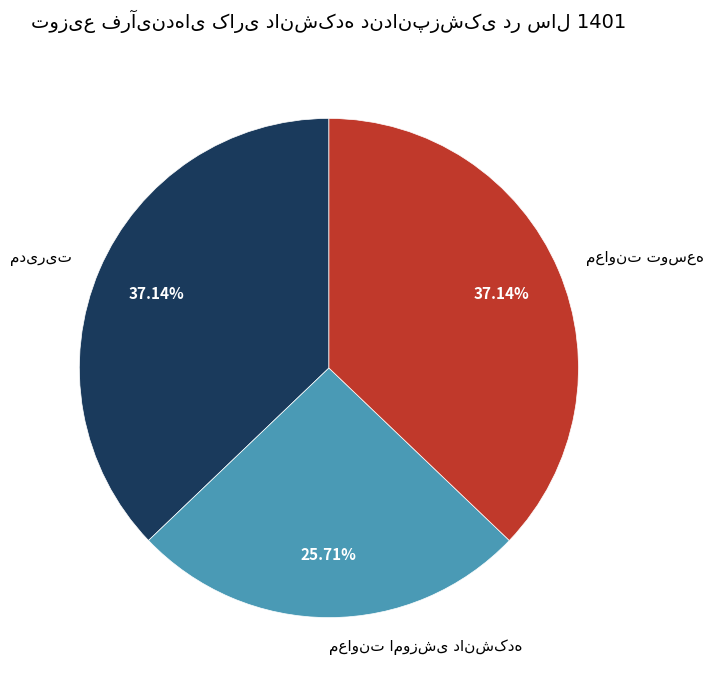

Is there any slice that represents more than half of the pie?

No